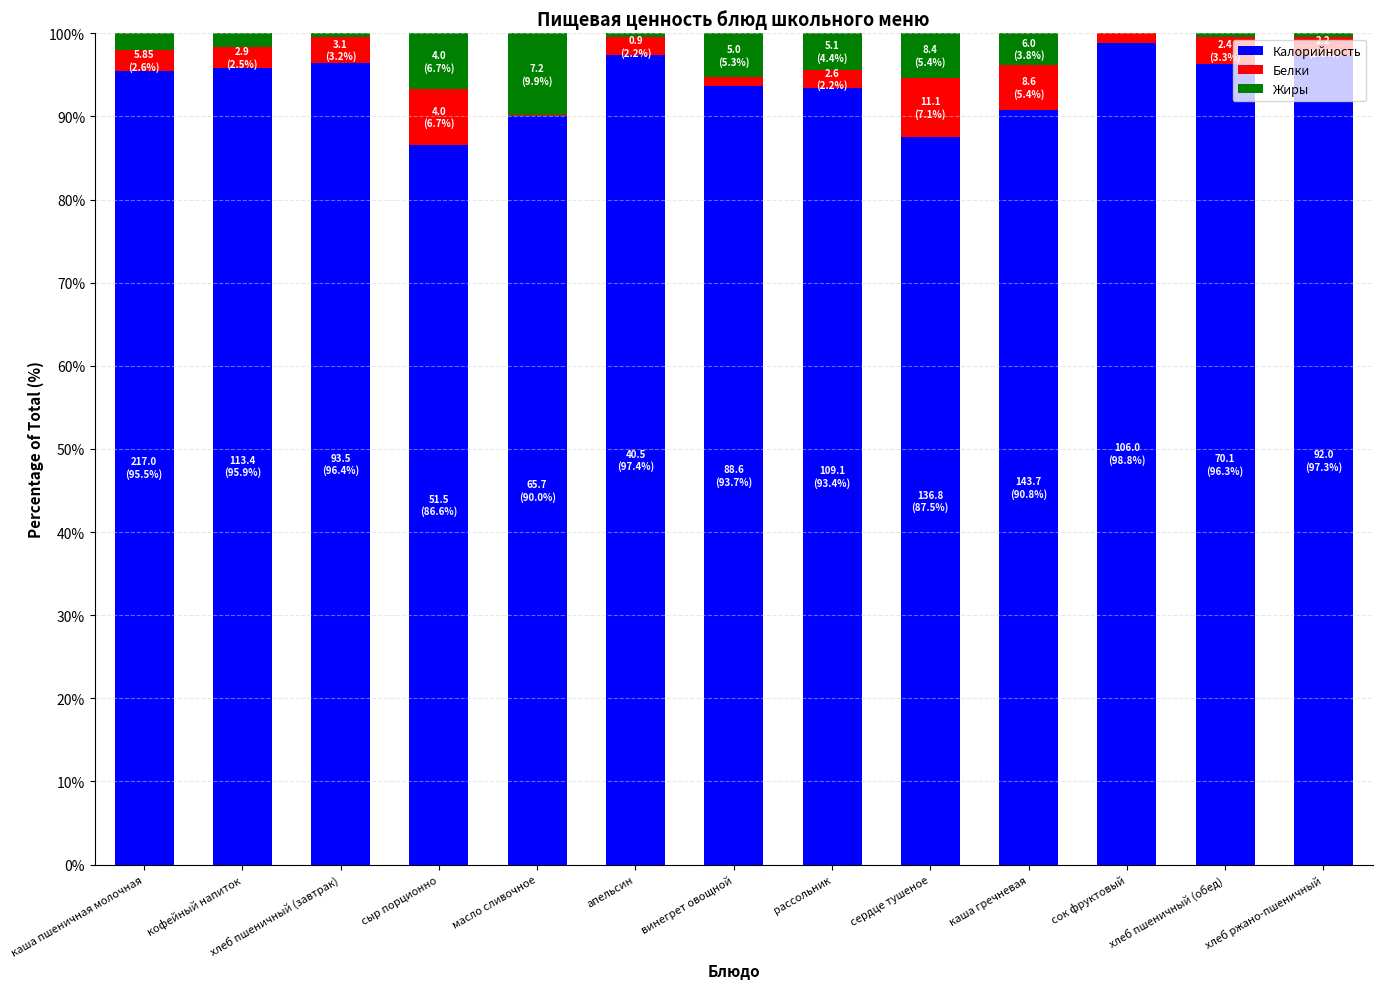

The value of Калорийность at хлеб пшеничный (завтрак) is 21.4. True or false?

False